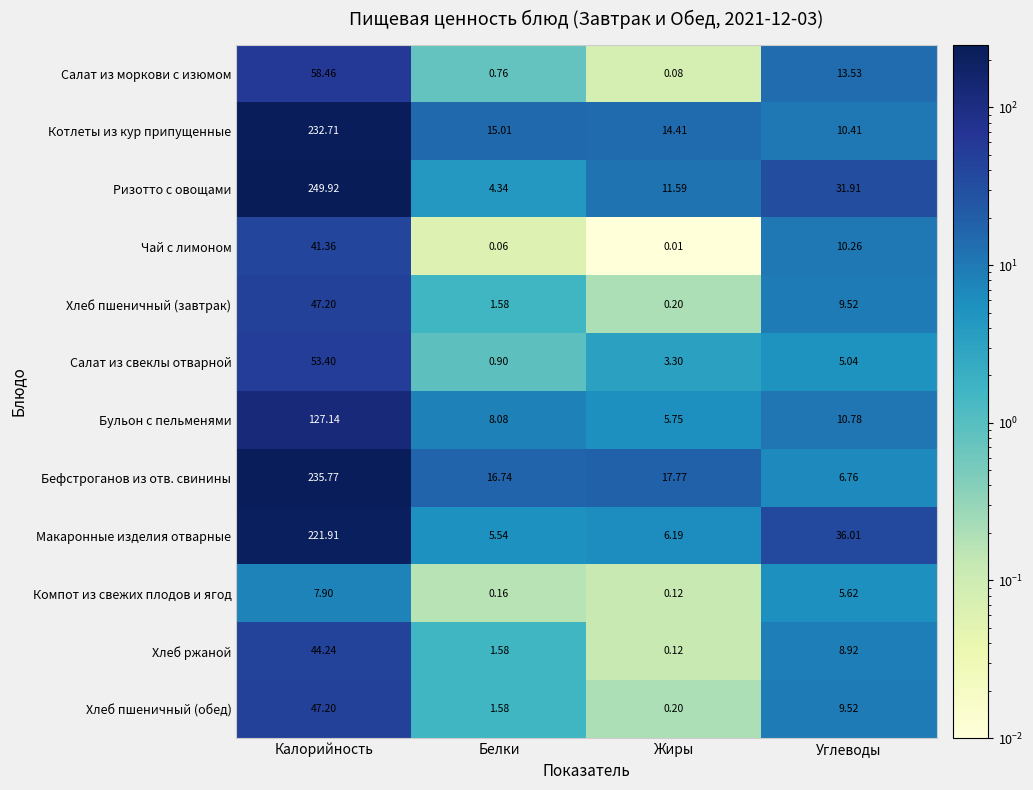

Which series changed the most between Калорийность and Углеводы?

Бефстроганов из отв. свинины